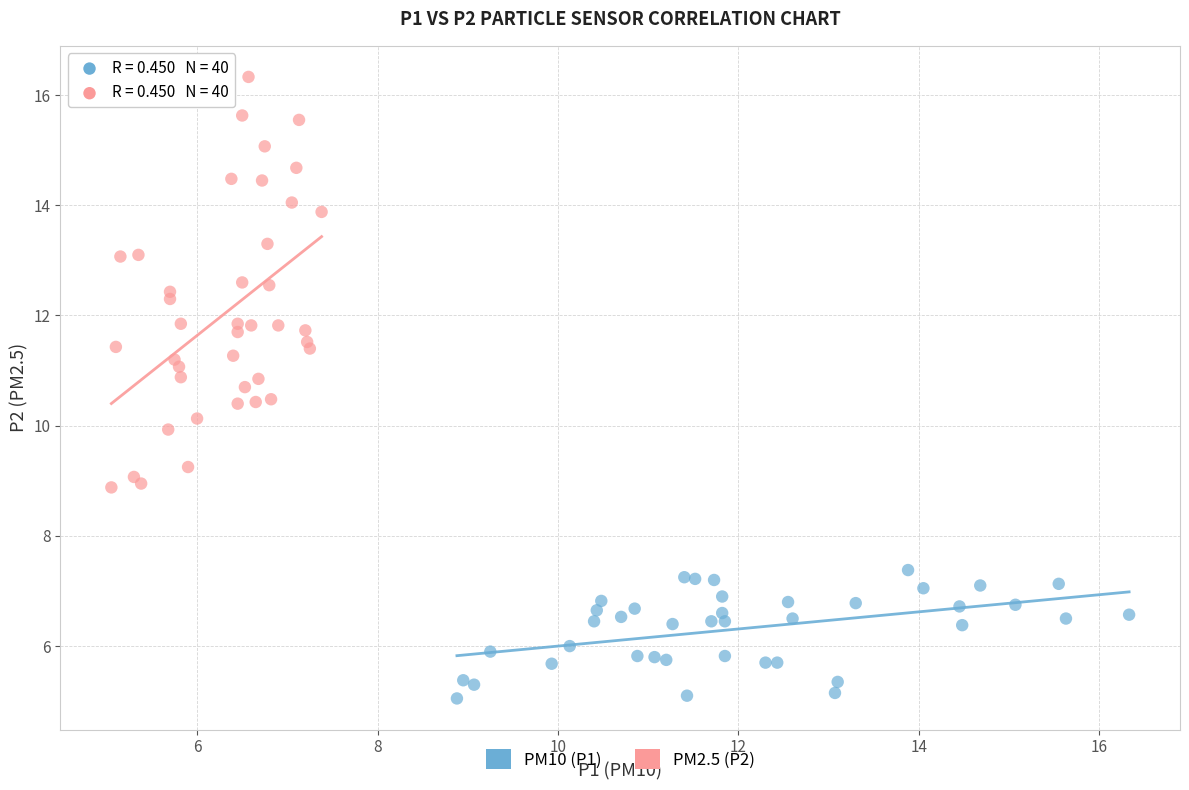

Which series contains the lowest Y value?

PM10 (P1)